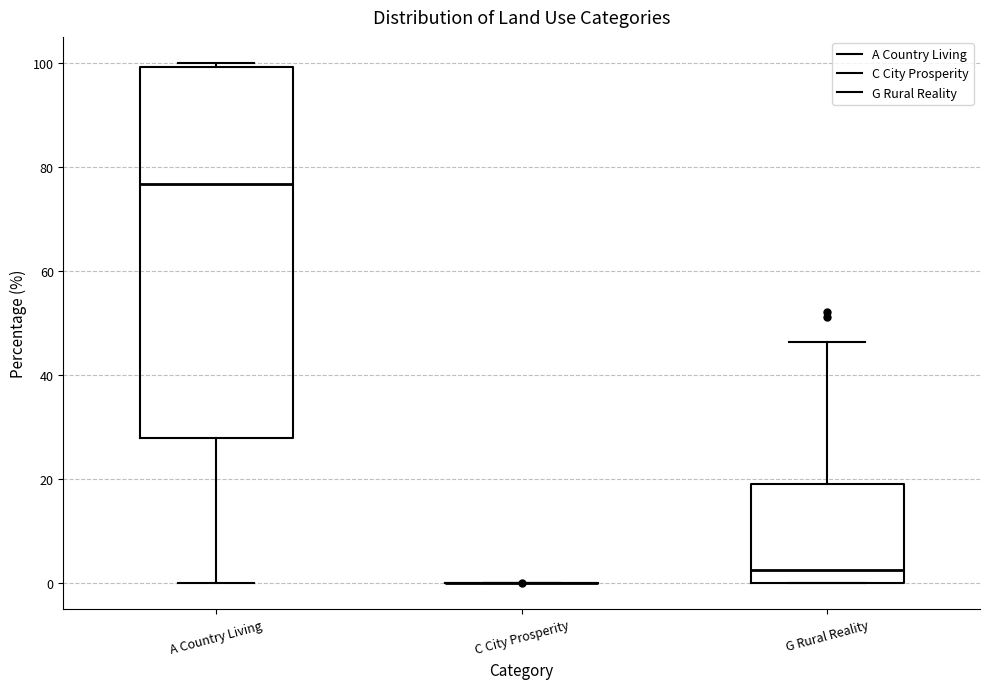

Where is the upper edge of the box for G Rural Reality on the y-axis? The values are not printed on the chart, so give them approximately, as read against the axis.

18